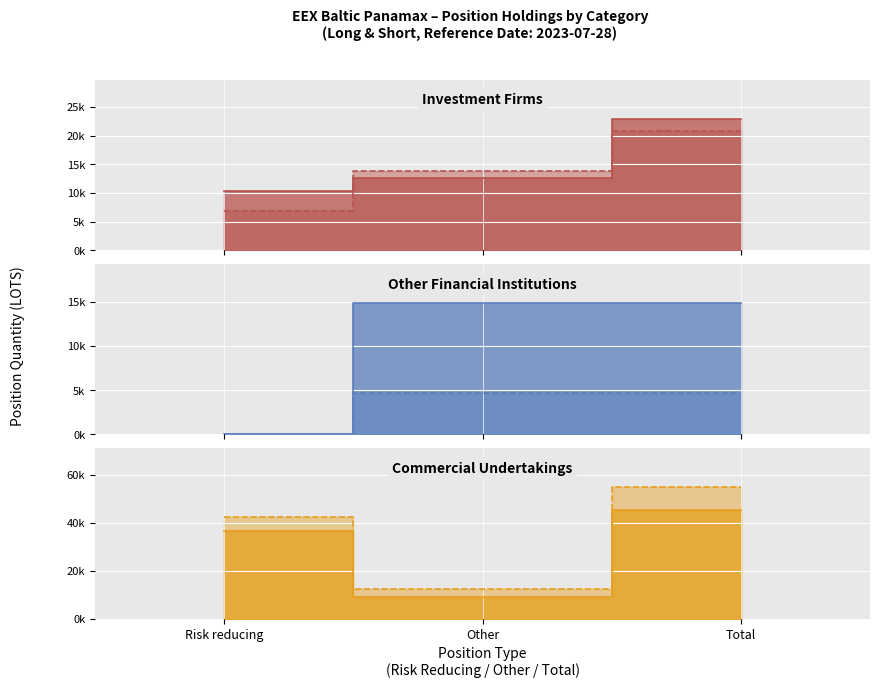

Which category has the lowest value in the Commercial Undertakings Long series?

Other